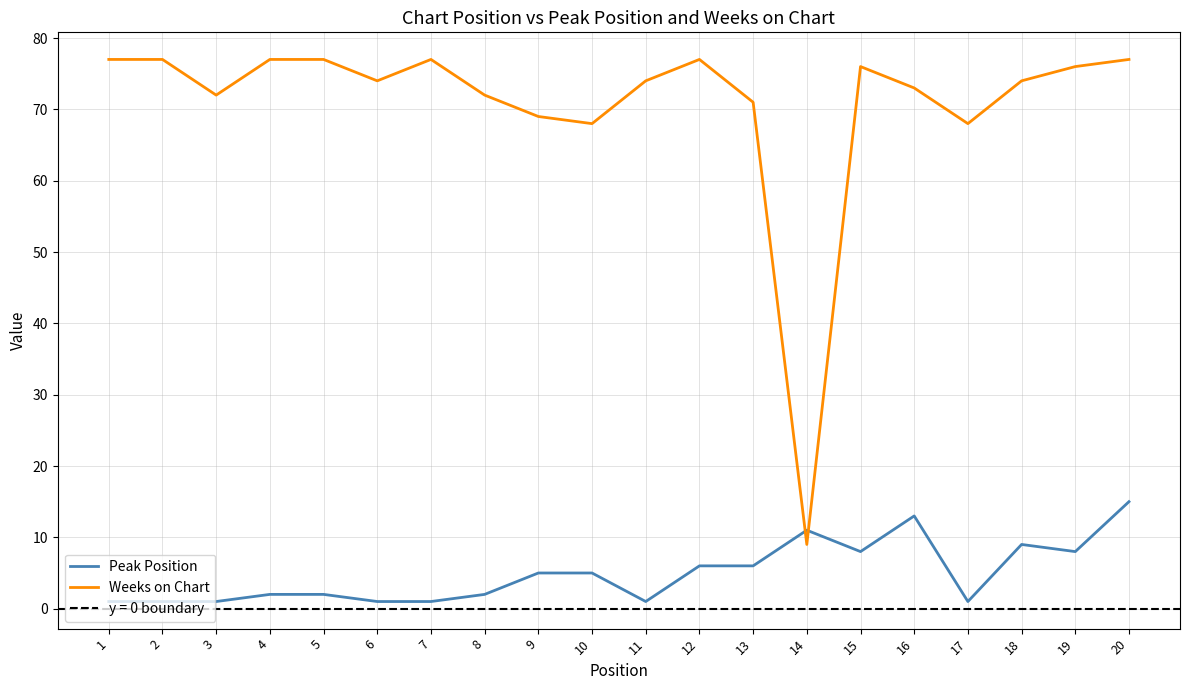

Which label corresponds to the smallest value in the chart?

1